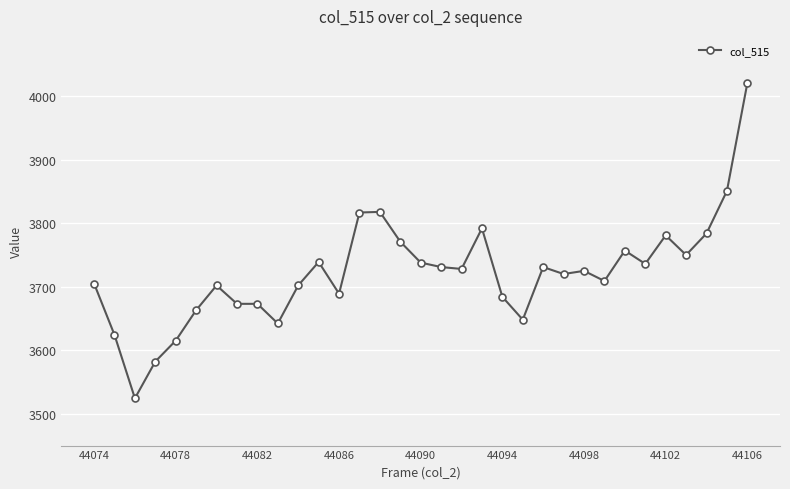

What is the greatest value displayed?

4021